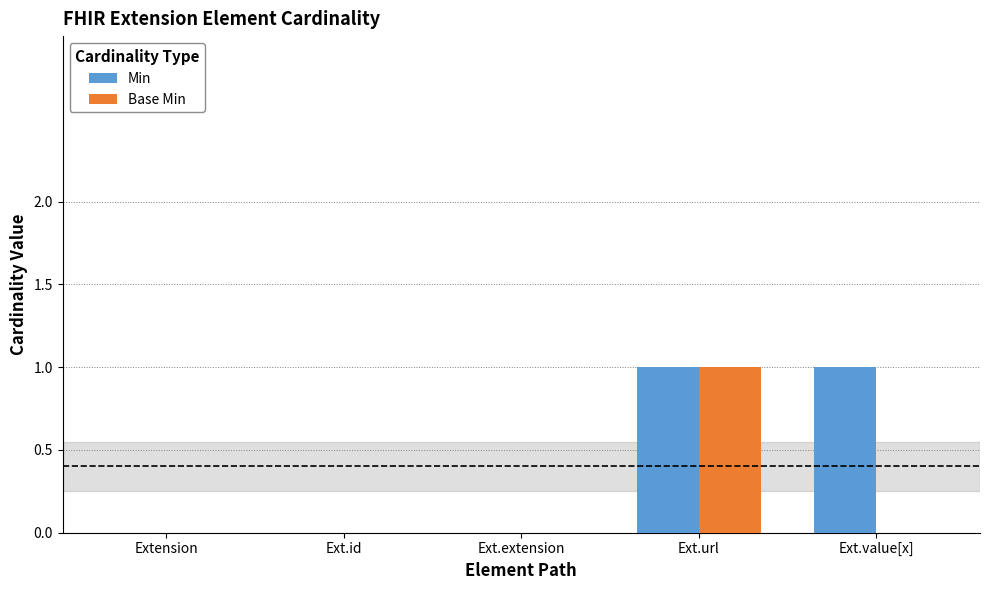

How many categories are shown in the chart?

5